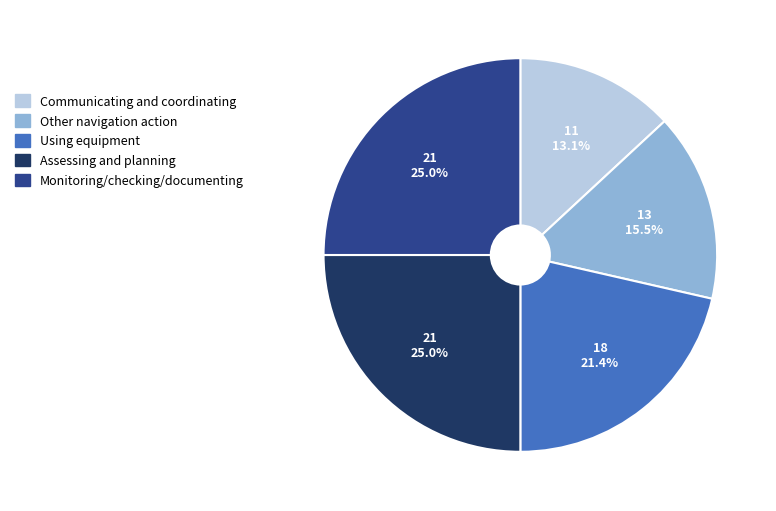

Do Using equipment and Assessing and planning together represent more than half of the pie?

No